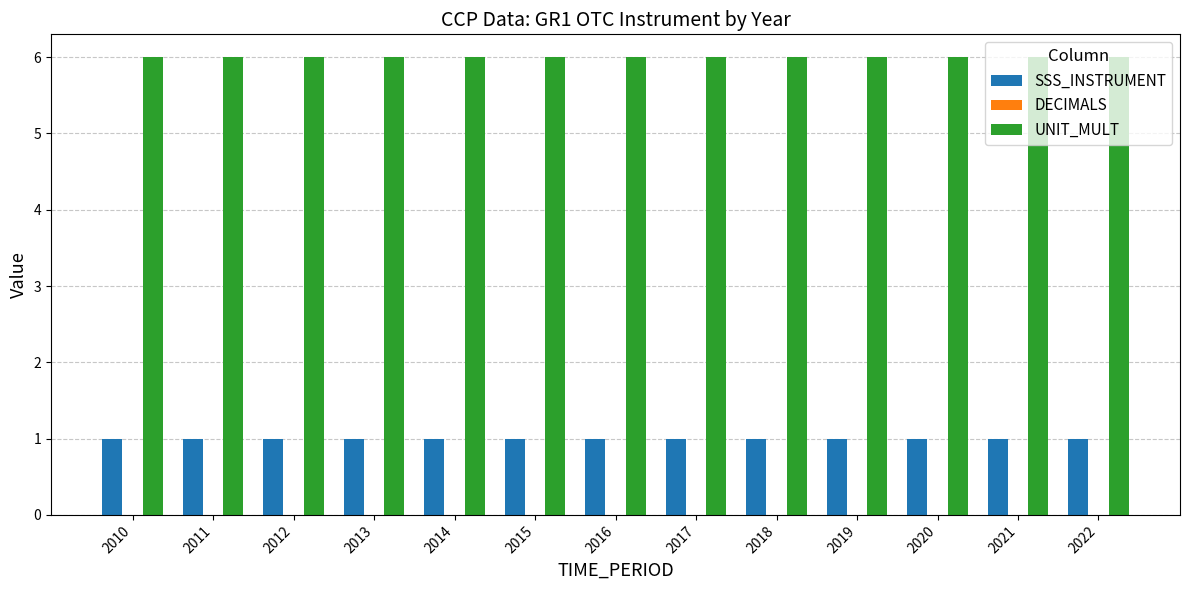

What is the total value across all series at 2013?

7